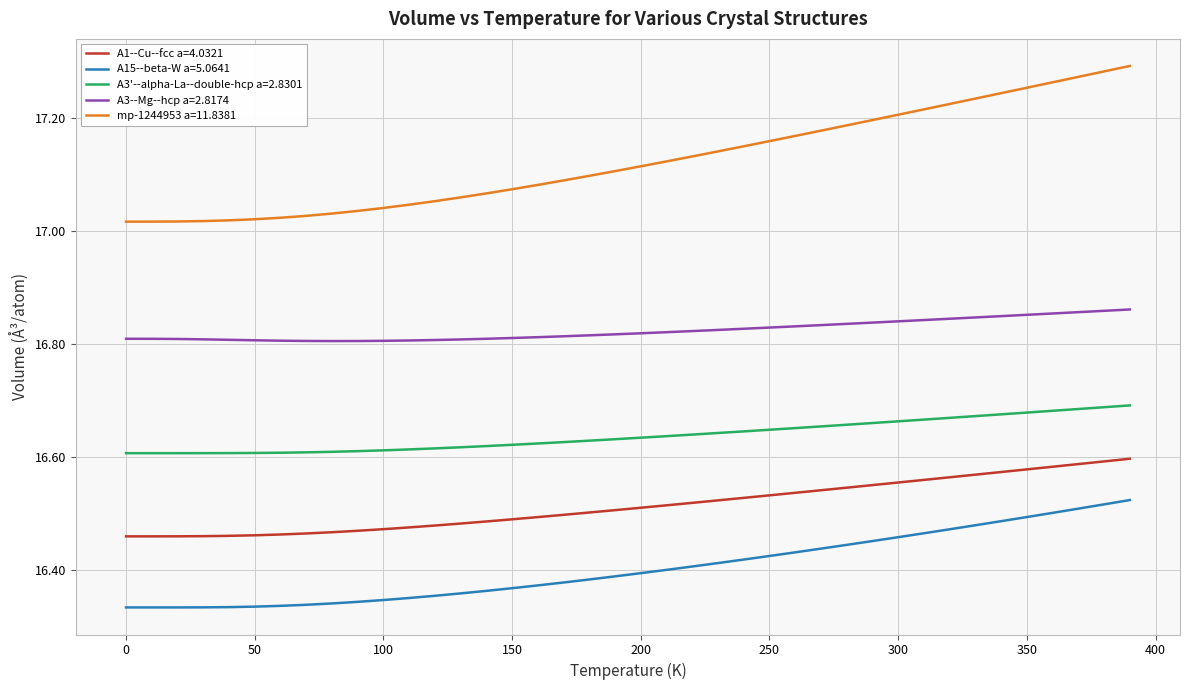

True or false: mp-1244953 a=11.8381 and A3--Mg--hcp a=2.8174 intersect in this chart.

False